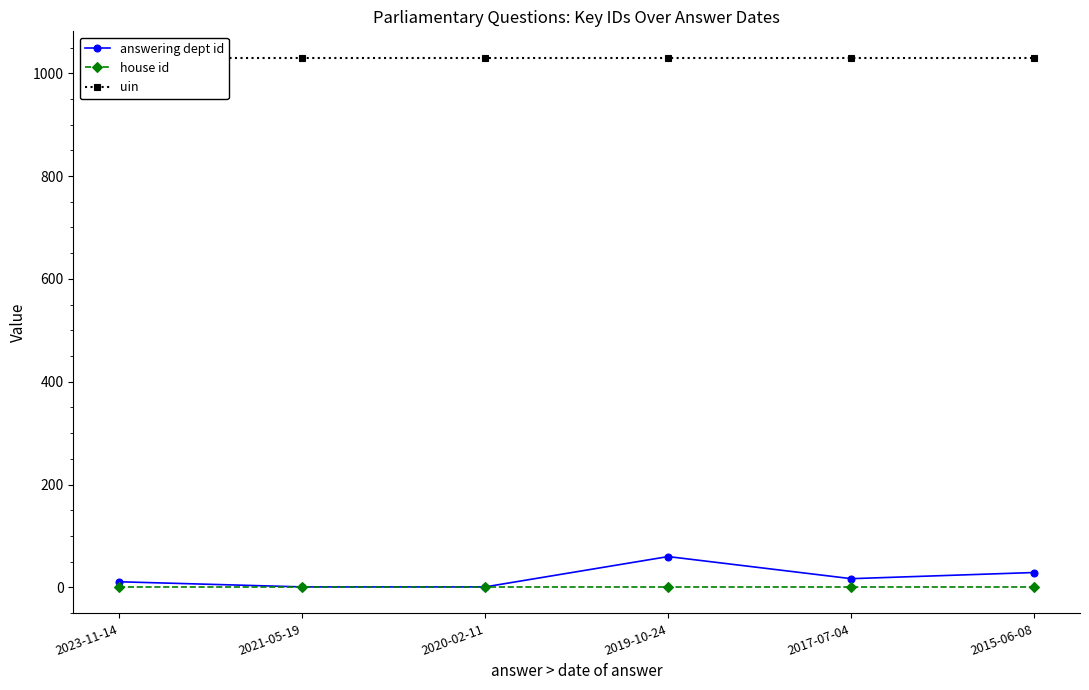

True or false: house id and uin intersect in this chart.

False